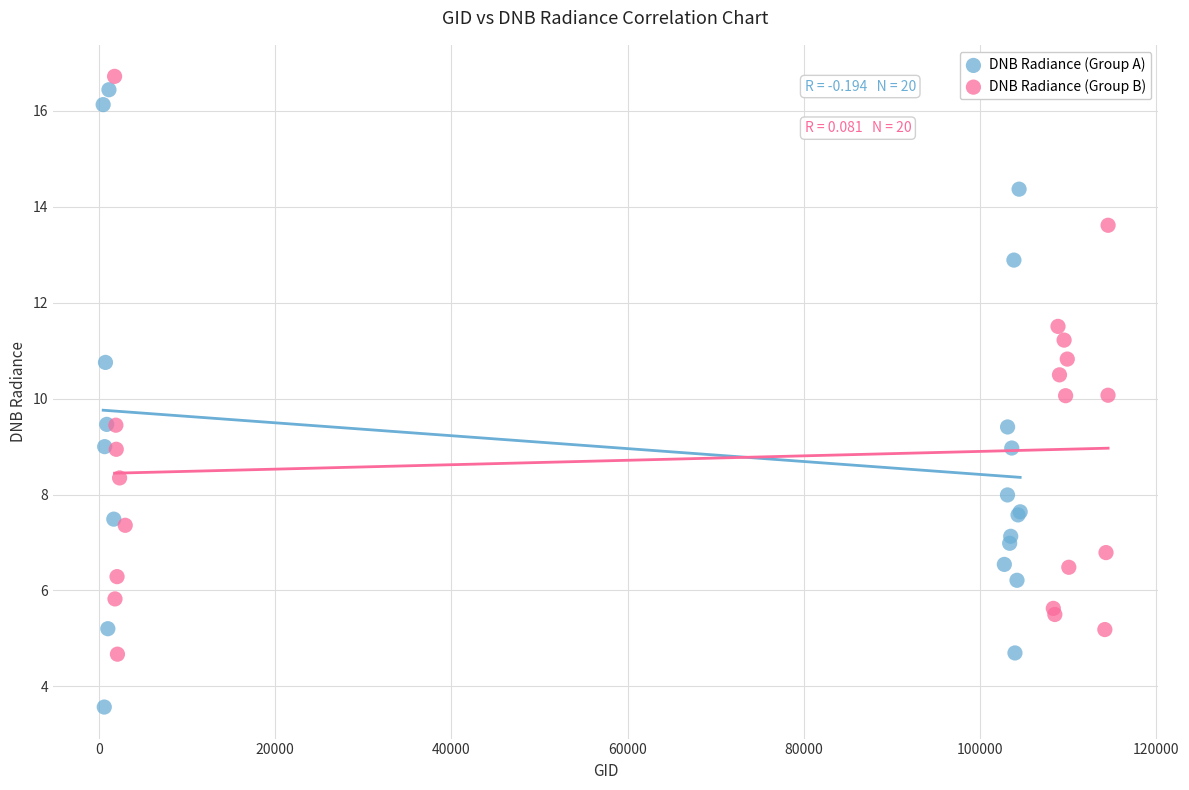

Which series contains the lowest Y value?

DNB Radiance (Group A)